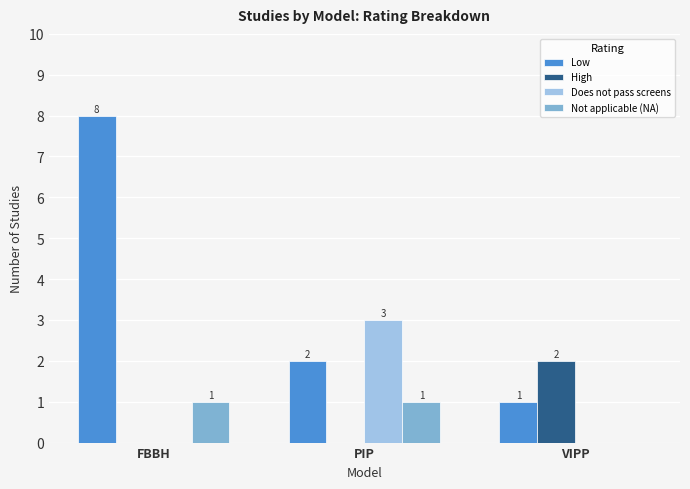

How many groups of bars are there?

3